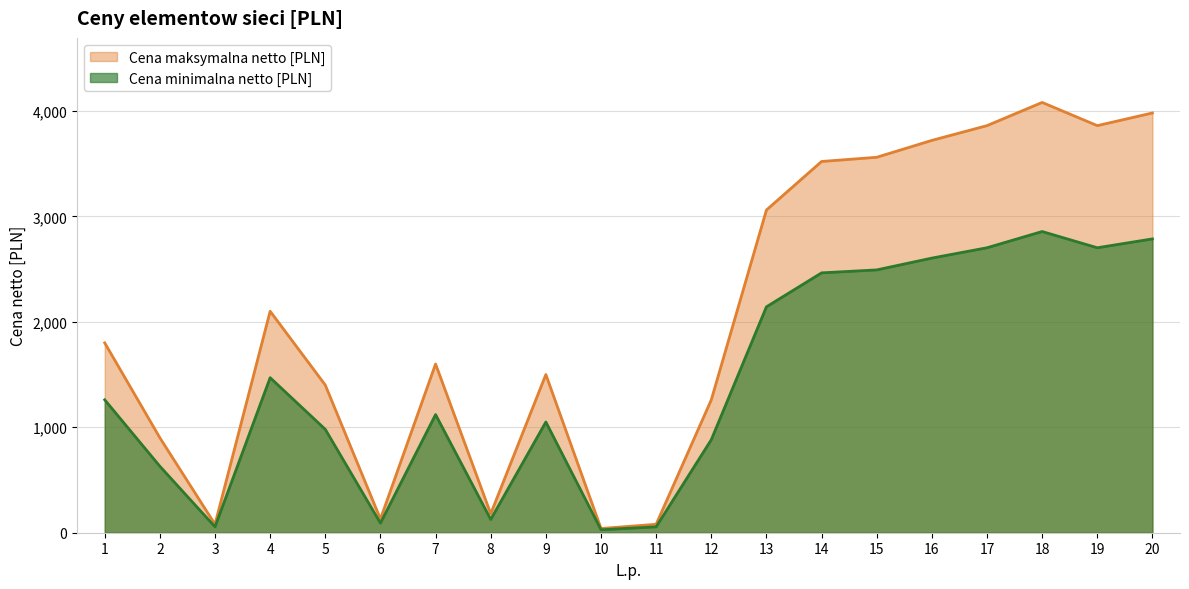

What are all the series names shown in the legend?

Cena maksymalna netto [PLN], Cena minimalna netto [PLN]